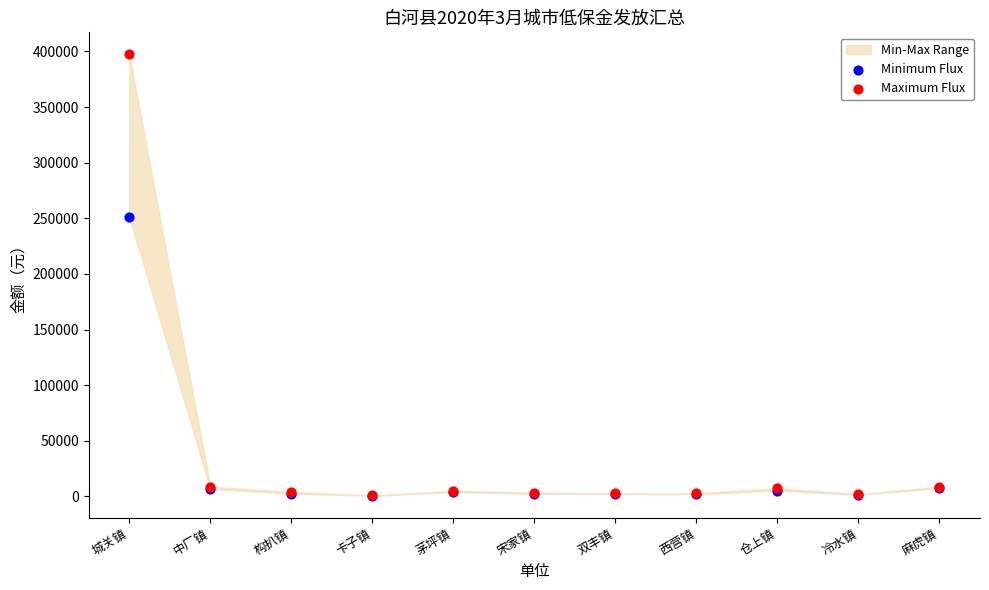

Across all series, what Y value is closest to 199003?

250928